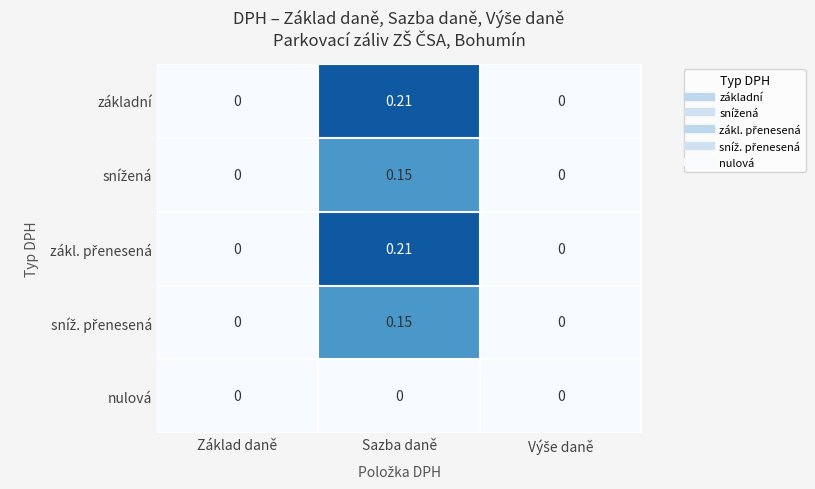

Between Výše daně and Sazba daně, which is larger?

Sazba daně